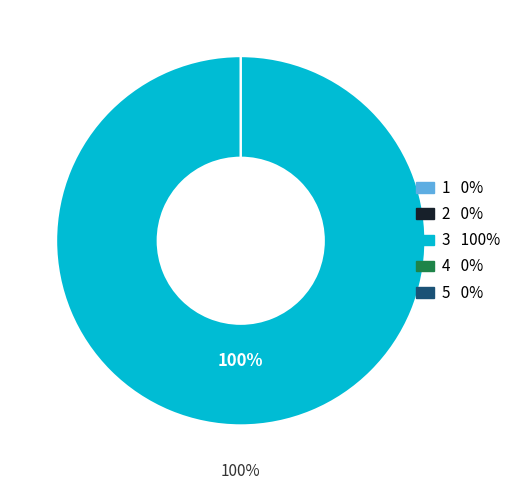

Is it true that Investment Funds is 12% of the pie?

False